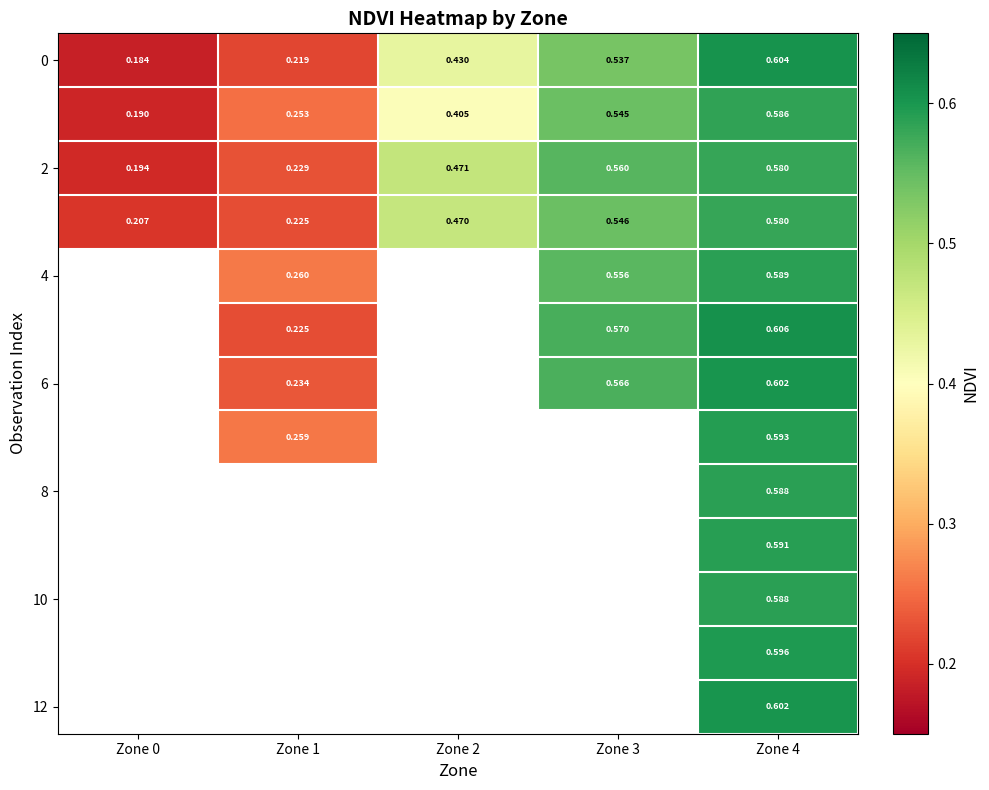

What is the sum of the 2 values at Zone 1 and Zone 3?

0.8